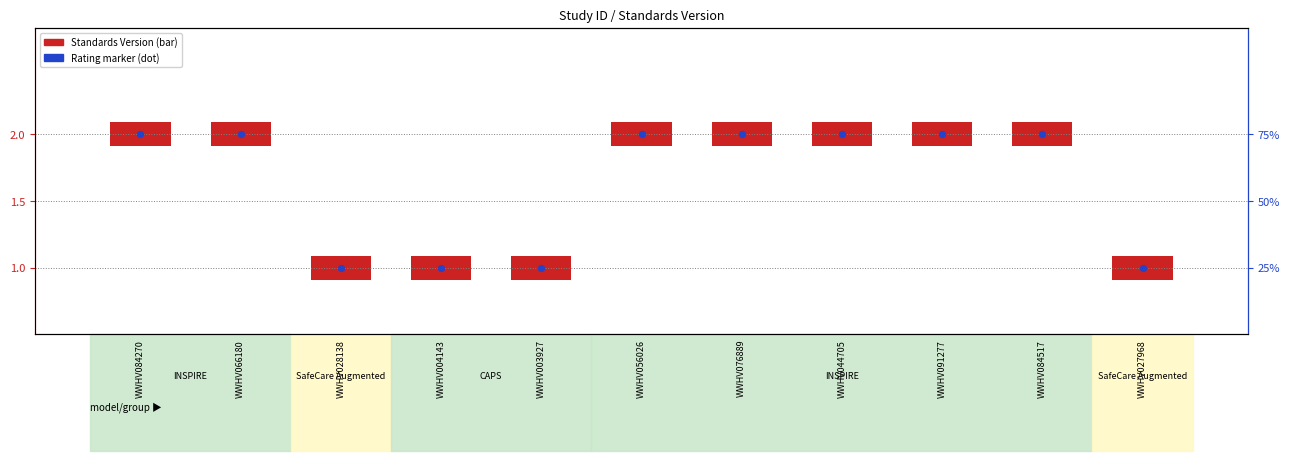

What is the change in value from WWHV084270 to WWHV004143?

-1